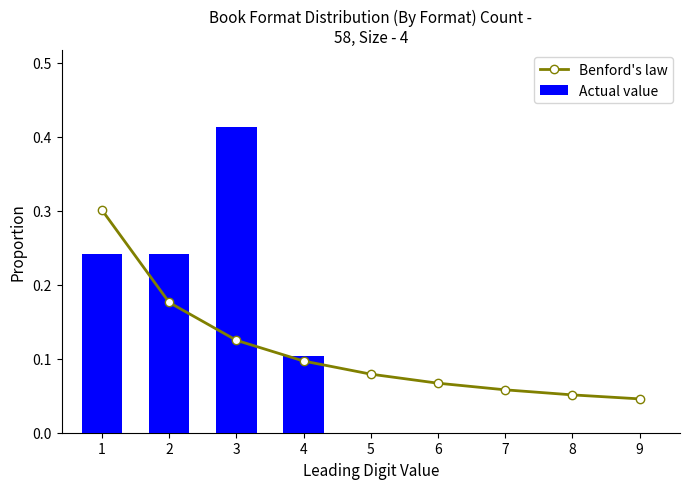

The value of Actual value at 4 is 0.1. True or false?

True